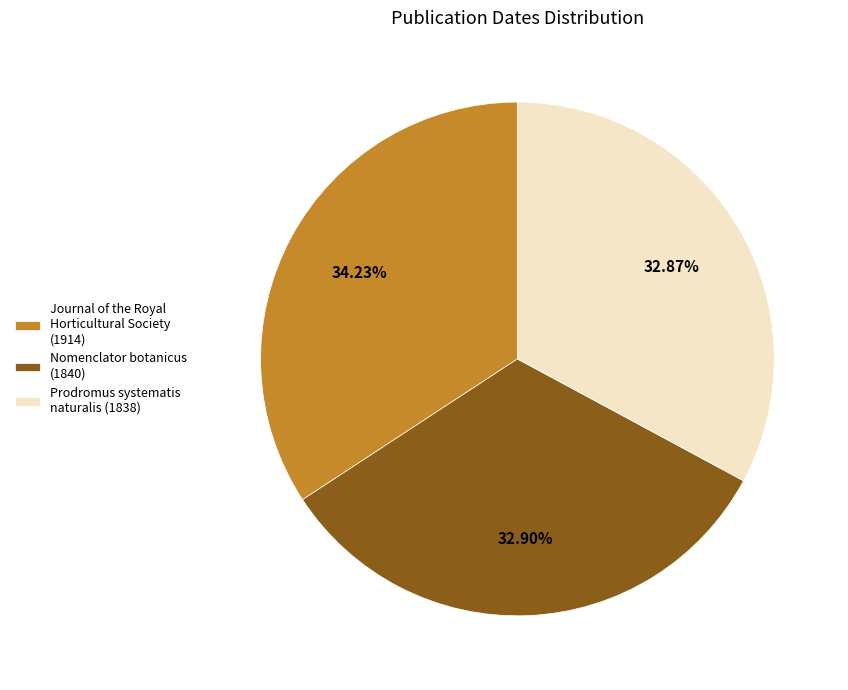

The Nomenclator botanicus (1840) slice represents 47% of the pie. True or false?

False